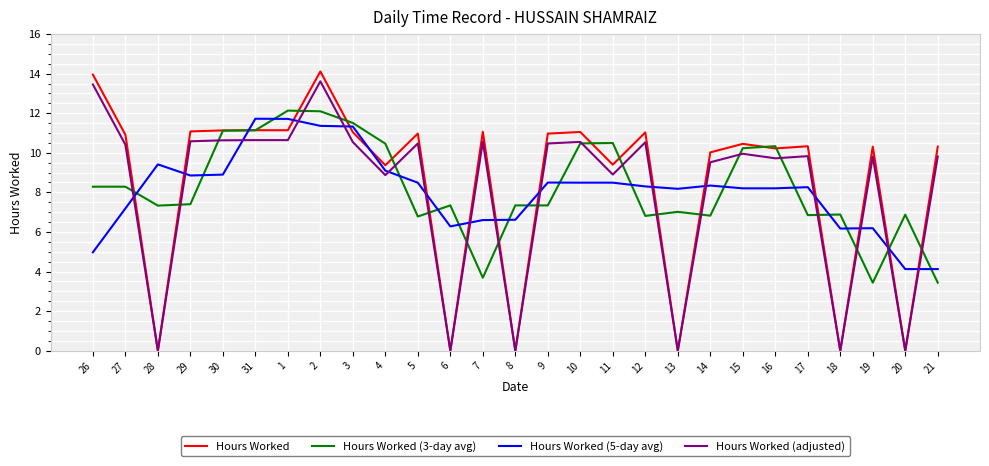

Where is the first local minimum for Hours Worked?

28